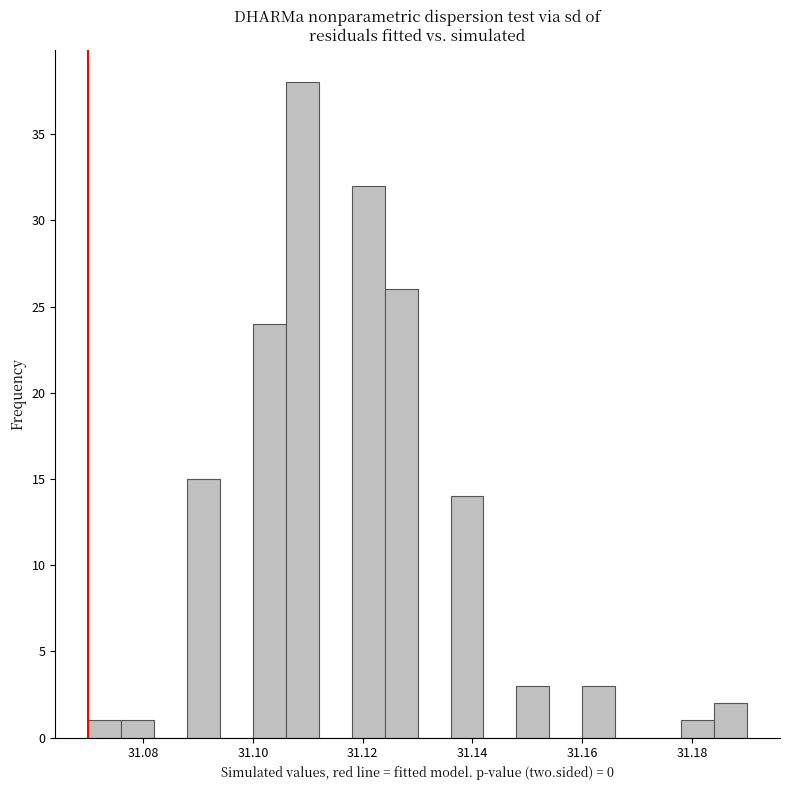

Read against the x-axis, roughly where is the centre of the tallest bar?

31.110